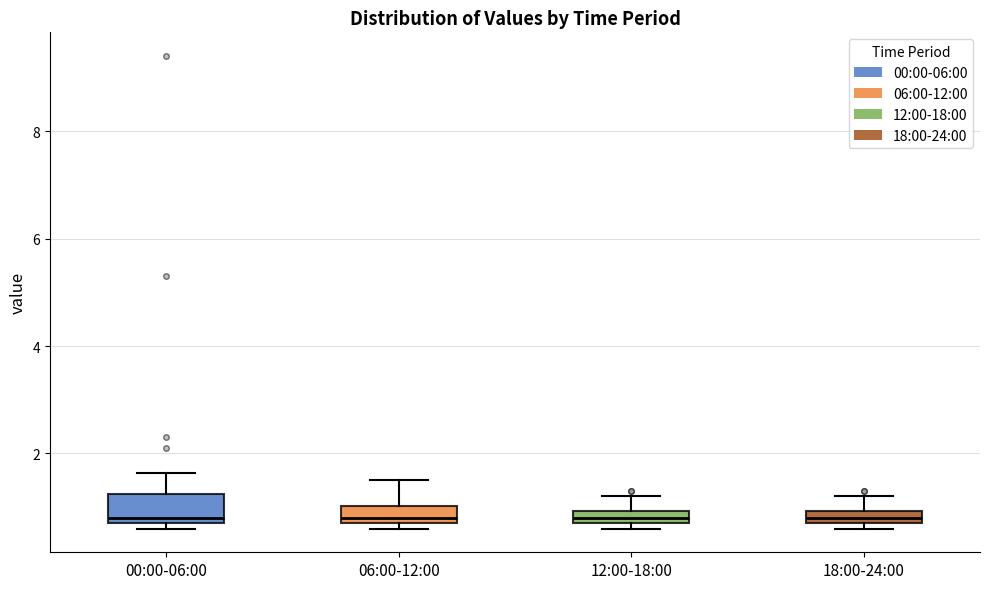

Comparing the boxes themselves (not the whiskers), which one is the tallest?

00:00-06:00